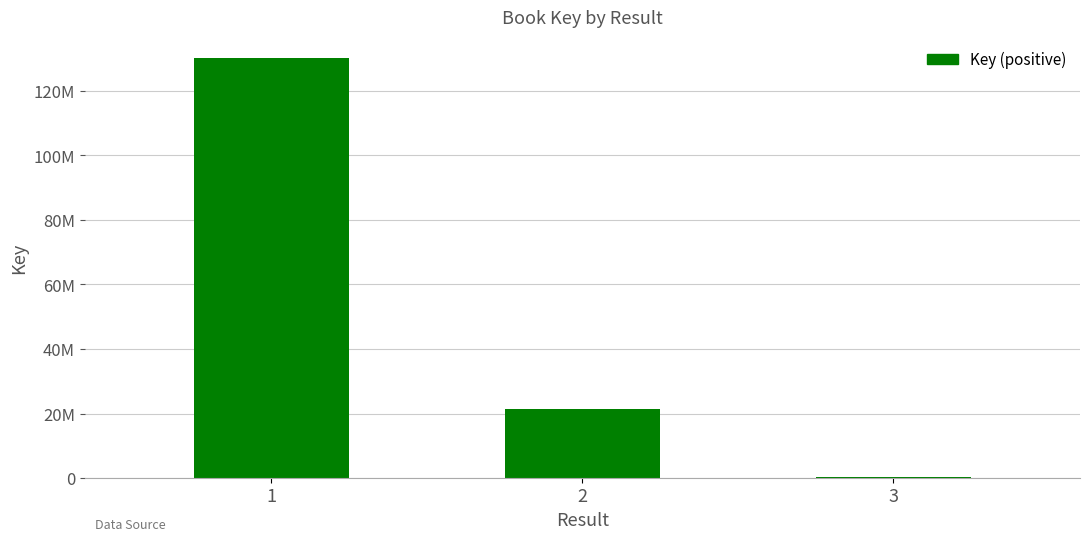

What is the value of the 2nd bar from the left?

21436234